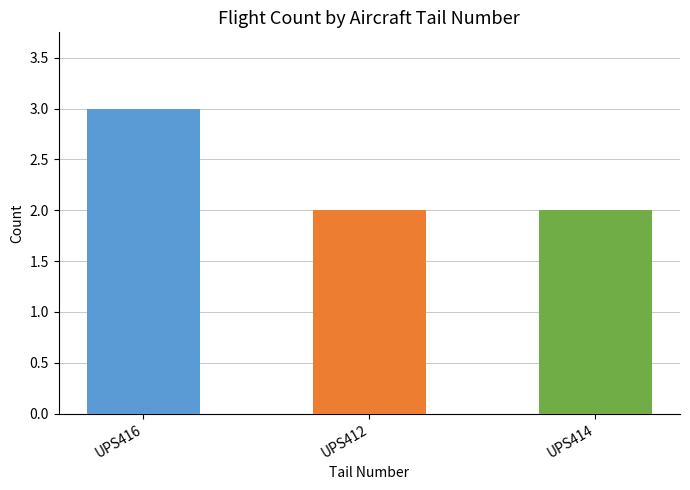

What is the maximum value shown in the chart?

3